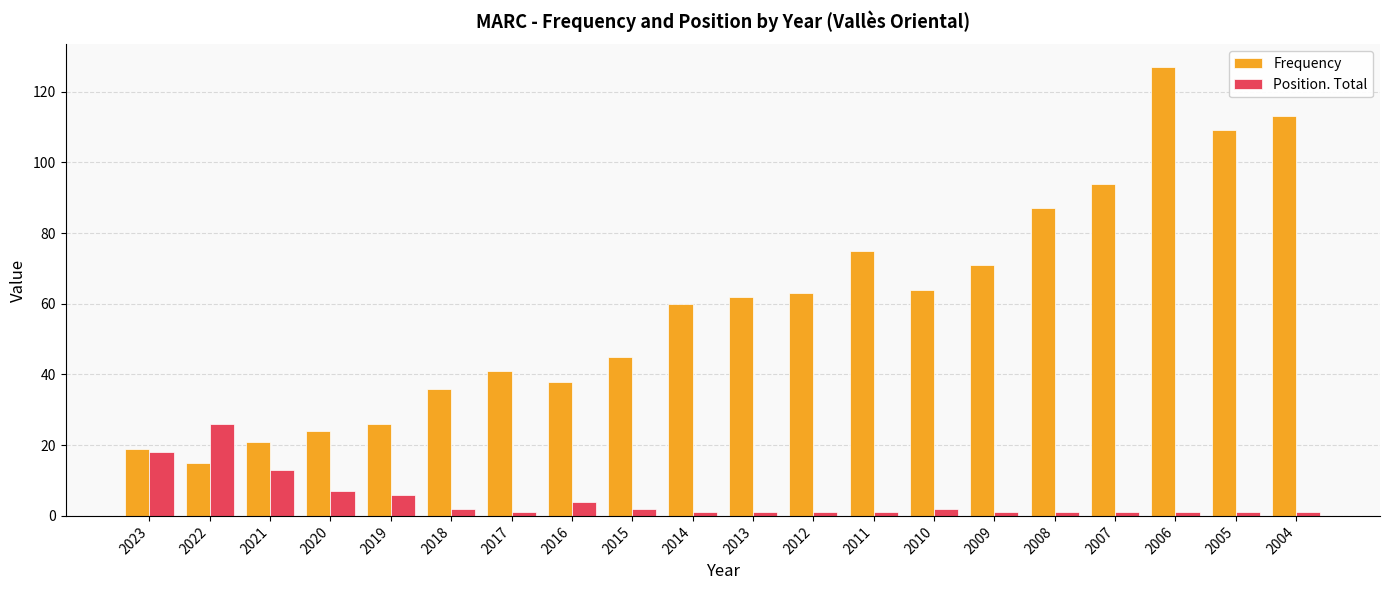

Count the number of data series in this chart.

2